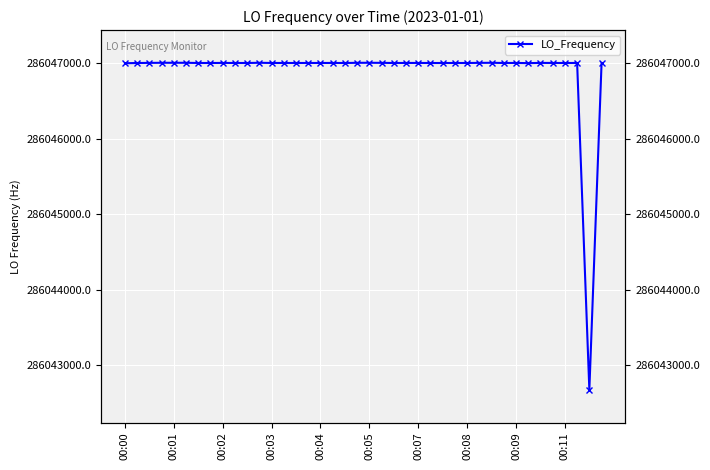

Read the value at 26.

286047000.0